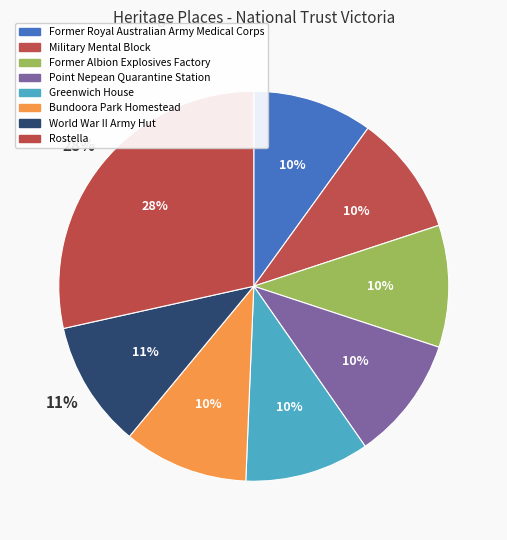

To the nearest percent, what is the average slice percentage?

12%